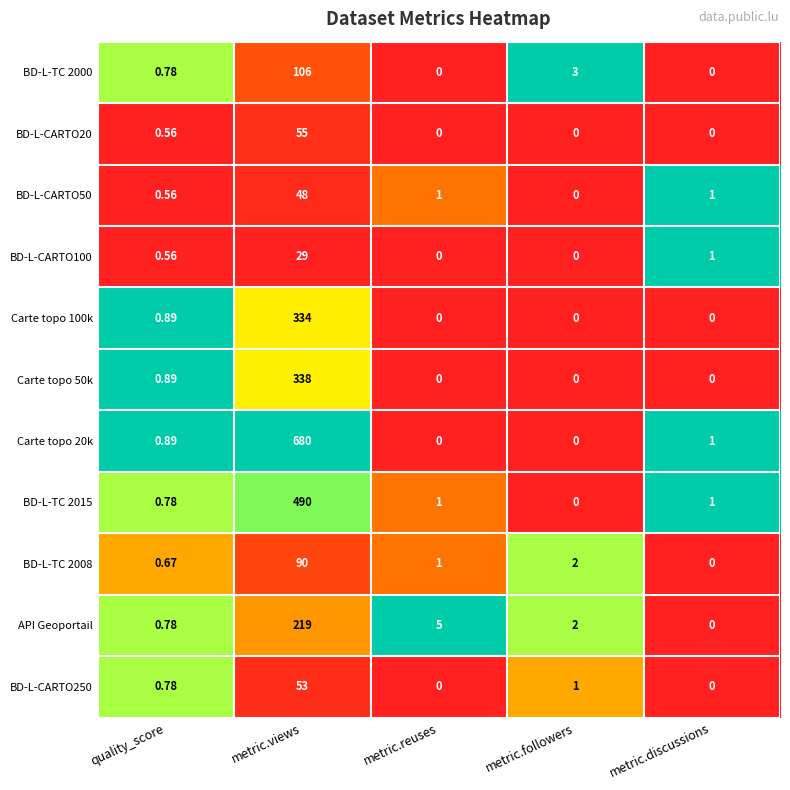

Rank the series by their maximum value, from lowest to highest.

BD-L-CARTO100, BD-L-CARTO50, BD-L-CARTO250, BD-L-CARTO20, BD-L-TC 2008, BD-L-TC 2000, API Geoportail, Carte topo 100k, Carte topo 50k, BD-L-TC 2015, Carte topo 20k